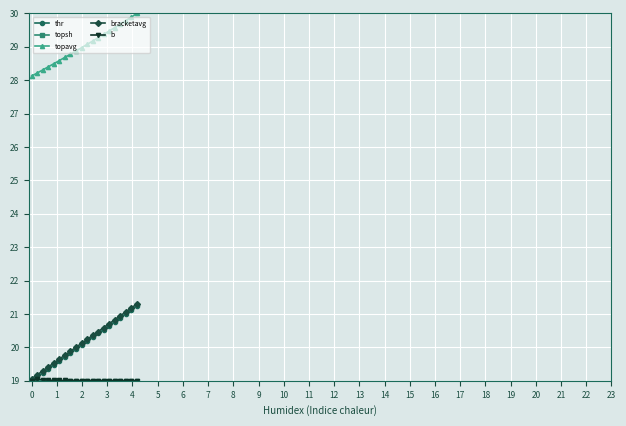

What is the lowest value of the thr series?

19.0